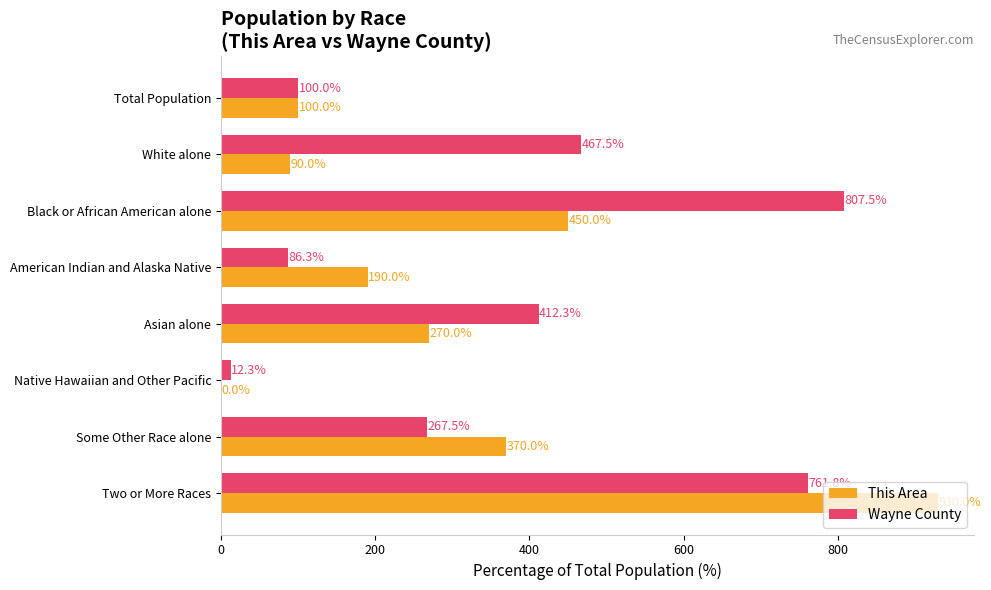

Is the value of Wayne County at Total Population greater than the value of This Area at Two or More Races?

No